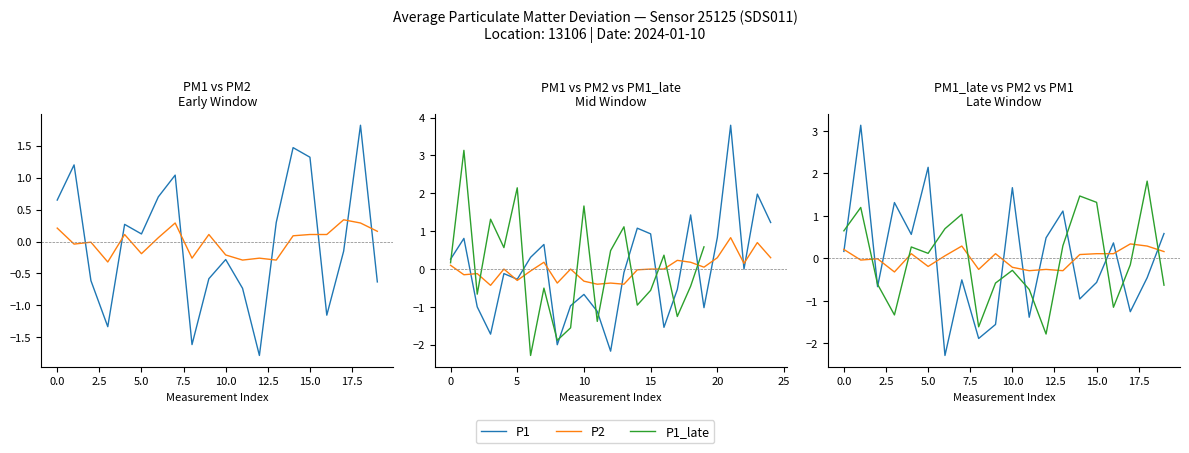

True or false: P1 has more than 2 points higher than both neighbors.

True